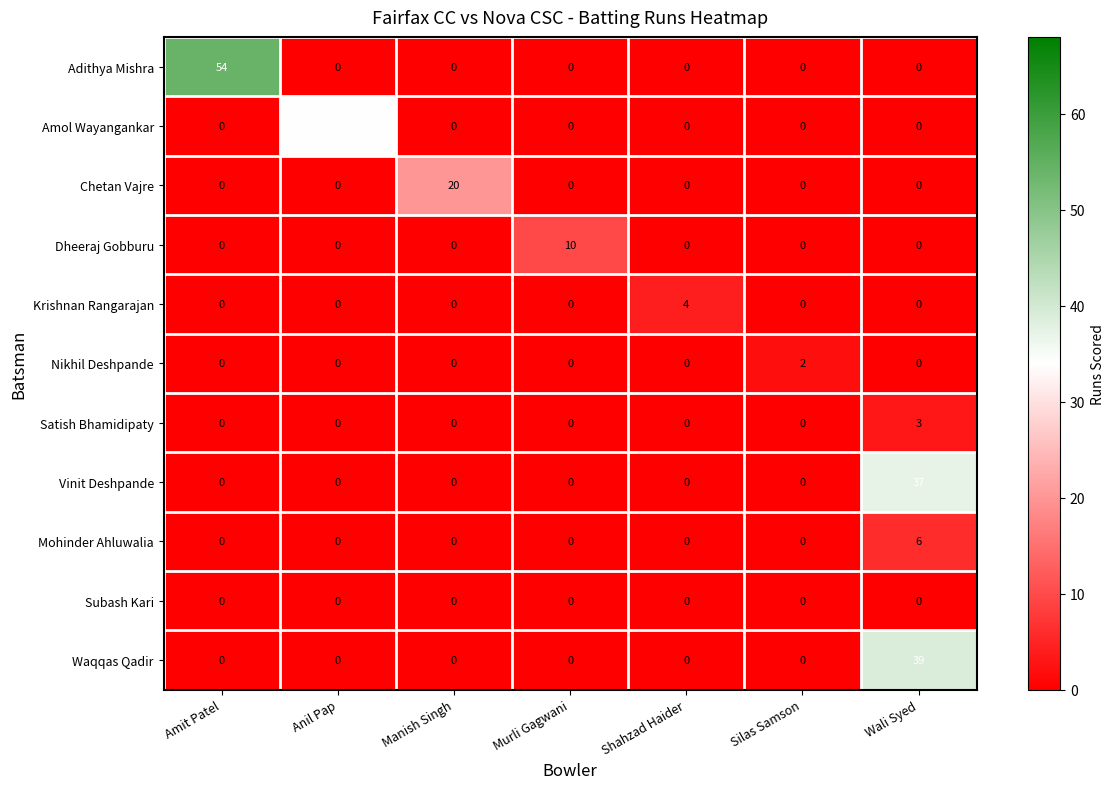

Which series changed the most between Anil Pap and Silas Samson?

Amol Wayangankar